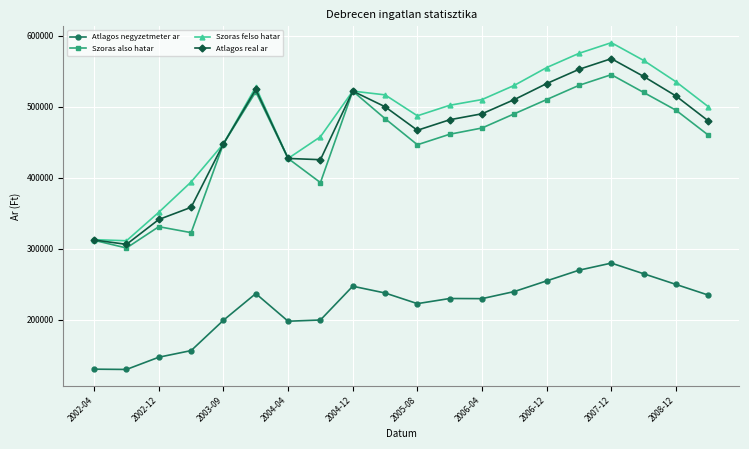

Which series has the largest total across all categories?

Szoras felso hatar